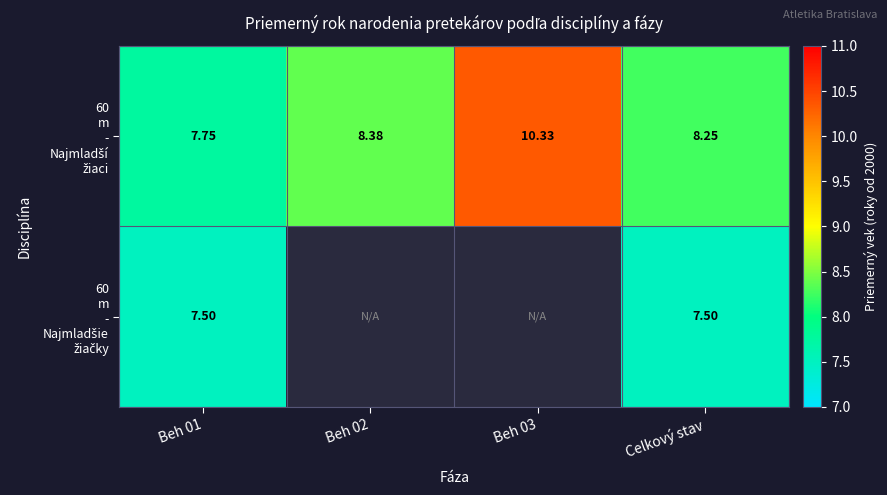

Which series has the largest total across all categories?

60 m - Najmladší žiaci